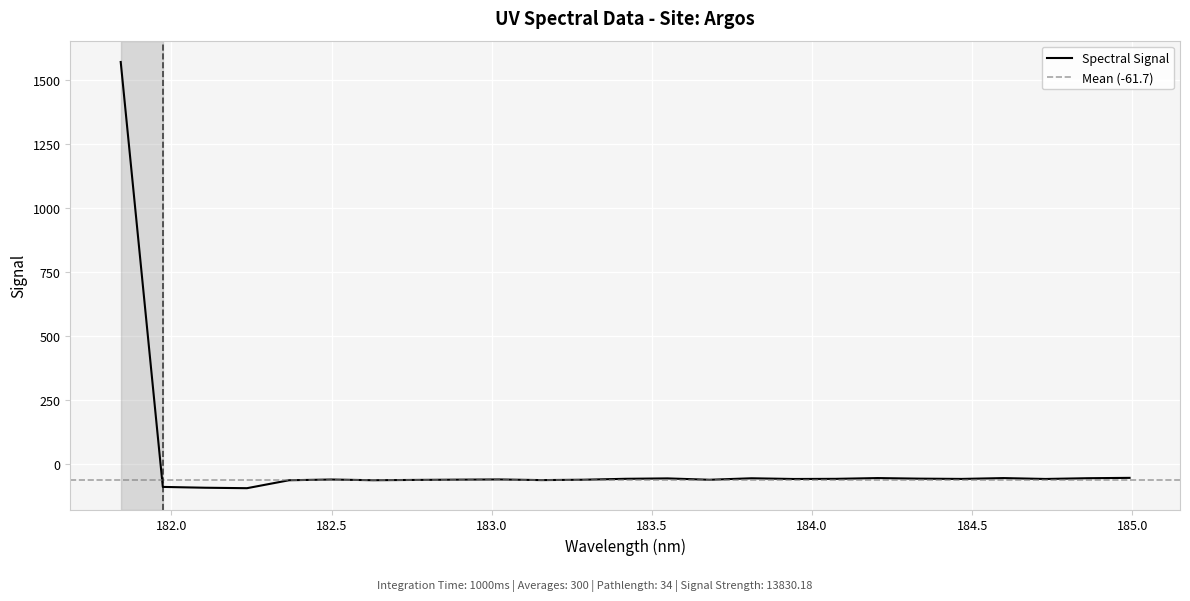

Reading right to left, list all the values displayed in this chart.

184.9911297472=-52.8	184.8600909338=-54.2	184.7290361848=-57.1	184.5979655002=-53.7	184.46687888=-56.9	184.3357763242=-55.9	184.2046578328=-53.6	184.0735234058=-56.6	183.9423730432=-57.2	183.811206745=-54.4	183.6800245112=-60.3	183.5488263418=-54.9	183.4176122368=-56.5	183.2863821962=-60.1	183.15513622=-61.6	183.0238743082=-59.0	182.8925964608=-59.8	182.7613026778=-60.9	182.6299929592=-62.0	182.498667305=-59.3	182.3673257152=-62.1	182.2359681898=-93.2	182.1045947288=-91.4	181.9732053322=-88.2	181.8418=1571.4